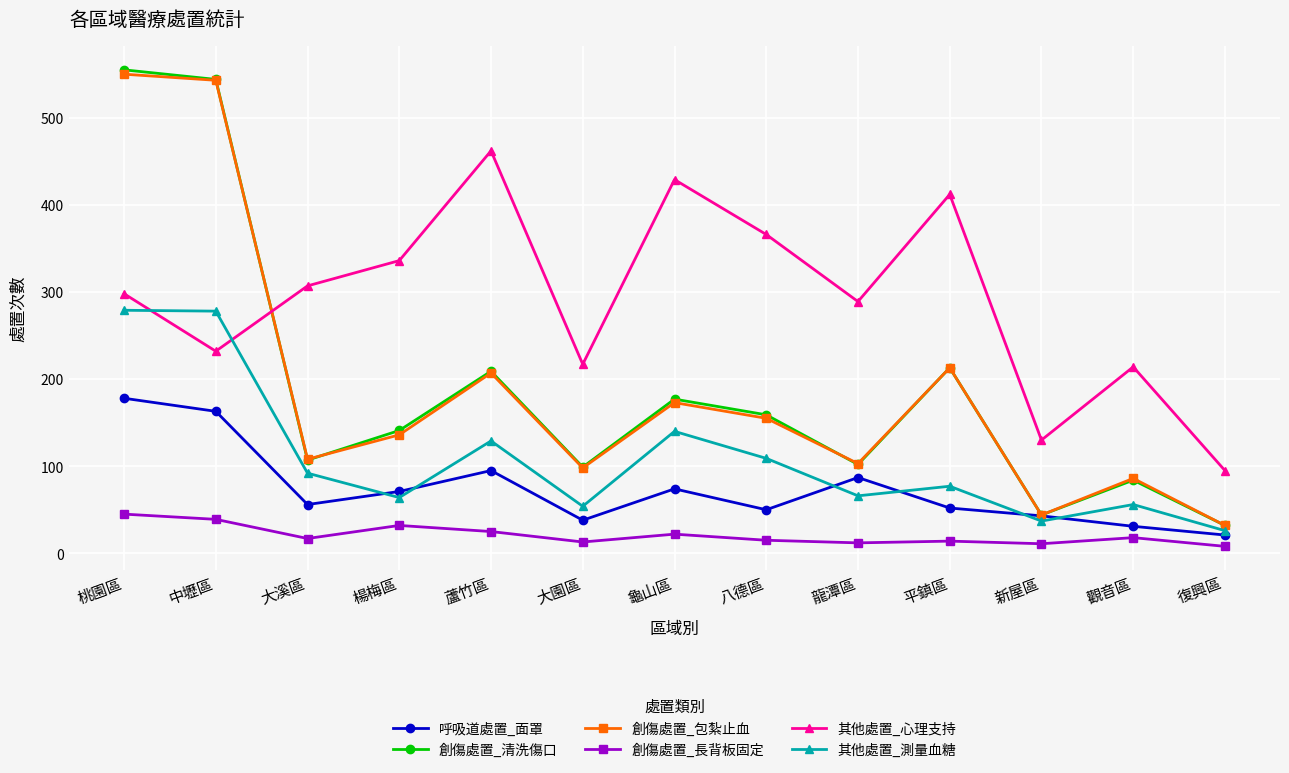

Where is 其他處置_心理支持 nearest to the value 278?

龍潭區